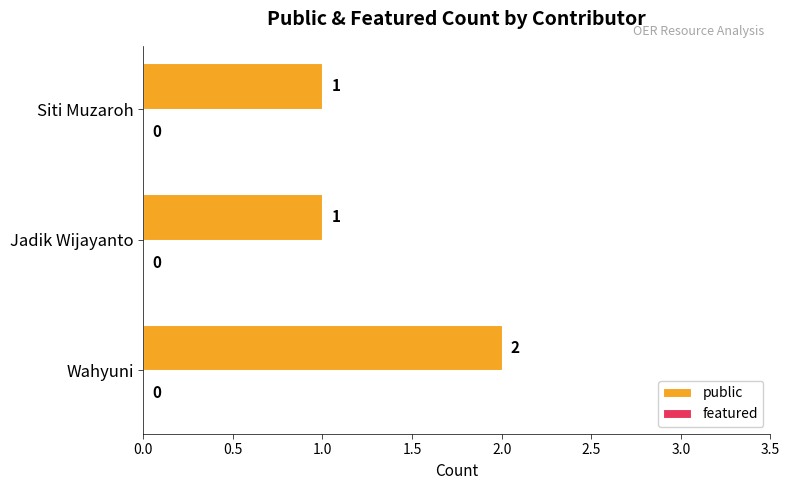

How many bars are there in total?

3